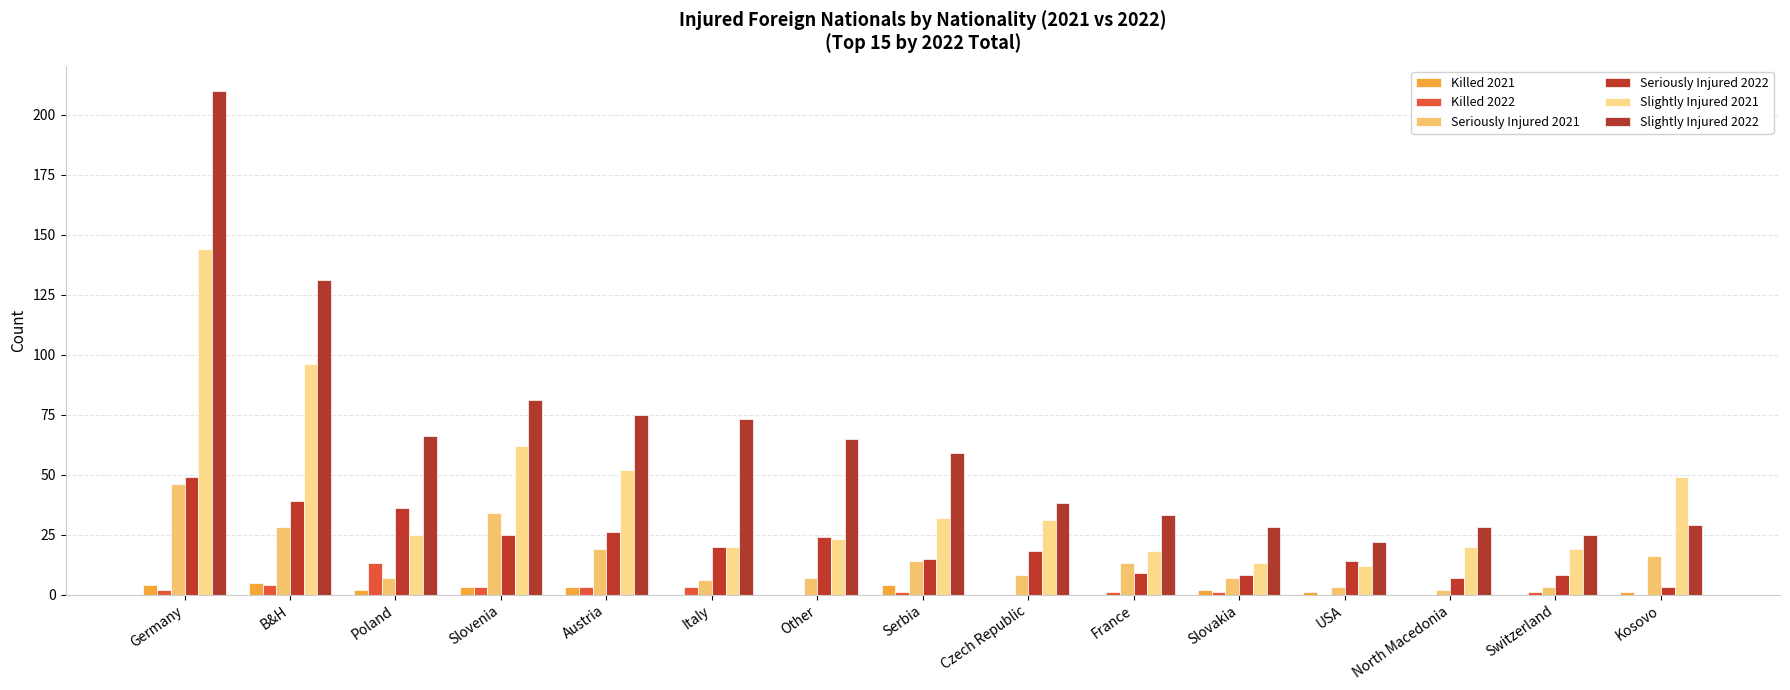

Reading left to right, list all the values displayed in this chart.

Killed 2021: Germany=4	B&H=5	Poland=2	Slovenia=3	Austria=3	Italy=0	Other=0	Serbia=4	Czech Republic=0	France=0	Slovakia=2	USA=1	North Macedonia=0	Switzerland=0	Kosovo=1
Killed 2022: Germany=2	B&H=4	Poland=13	Slovenia=3	Austria=3	Italy=3	Other=0	Serbia=1	Czech Republic=0	France=1	Slovakia=1	USA=0	North Macedonia=0	Switzerland=1	Kosovo=0
Seriously Injured 2021: Germany=46	B&H=28	Poland=7	Slovenia=34	Austria=19	Italy=6	Other=7	Serbia=14	Czech Republic=8	France=13	Slovakia=7	USA=3	North Macedonia=2	Switzerland=3	Kosovo=16
Seriously Injured 2022: Germany=49	B&H=39	Poland=36	Slovenia=25	Austria=26	Italy=20	Other=24	Serbia=15	Czech Republic=18	France=9	Slovakia=8	USA=14	North Macedonia=7	Switzerland=8	Kosovo=3
Slightly Injured 2021: Germany=144	B&H=96	Poland=25	Slovenia=62	Austria=52	Italy=20	Other=23	Serbia=32	Czech Republic=31	France=18	Slovakia=13	USA=12	North Macedonia=20	Switzerland=19	Kosovo=49
Slightly Injured 2022: Germany=210	B&H=131	Poland=66	Slovenia=81	Austria=75	Italy=73	Other=65	Serbia=59	Czech Republic=38	France=33	Slovakia=28	USA=22	North Macedonia=28	Switzerland=25	Kosovo=29